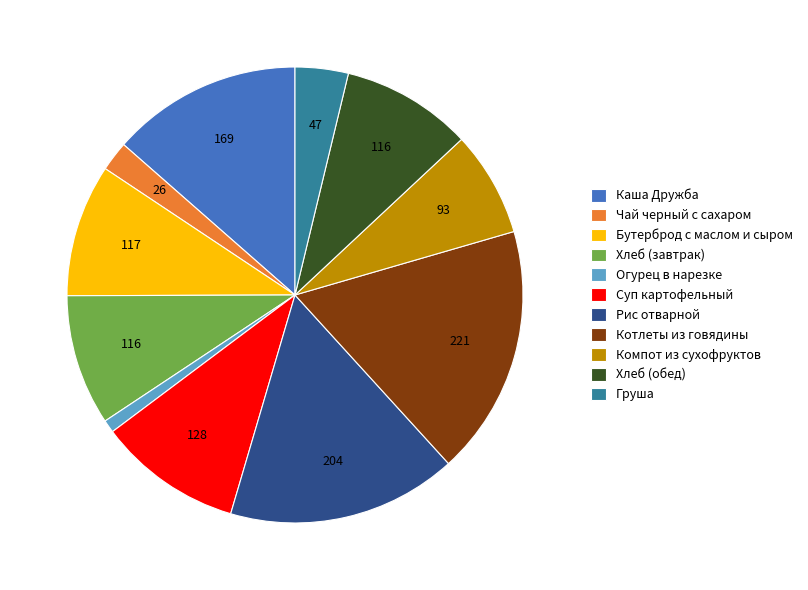

True or false: Чай черный с сахаром accounts for 8% of the total.

False